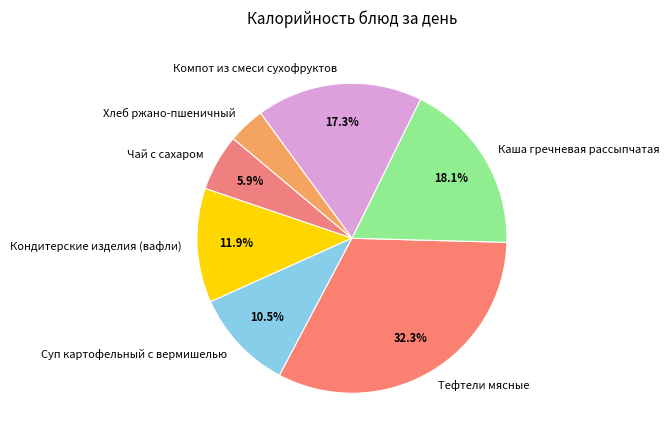

Does Чай с сахаром account for over 50% of the chart?

No